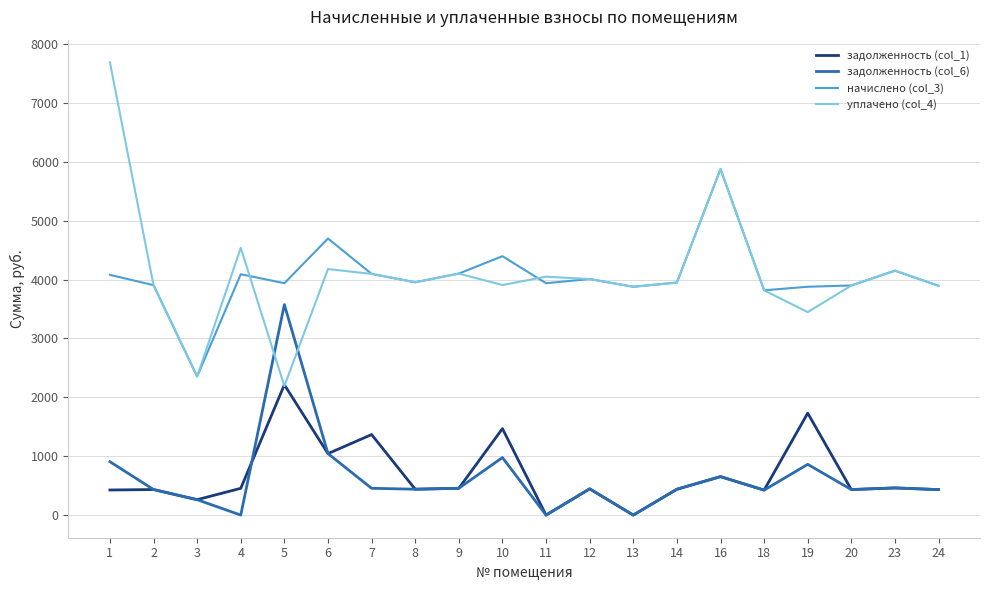

At how many categories does at least one series exceed 1459?

20